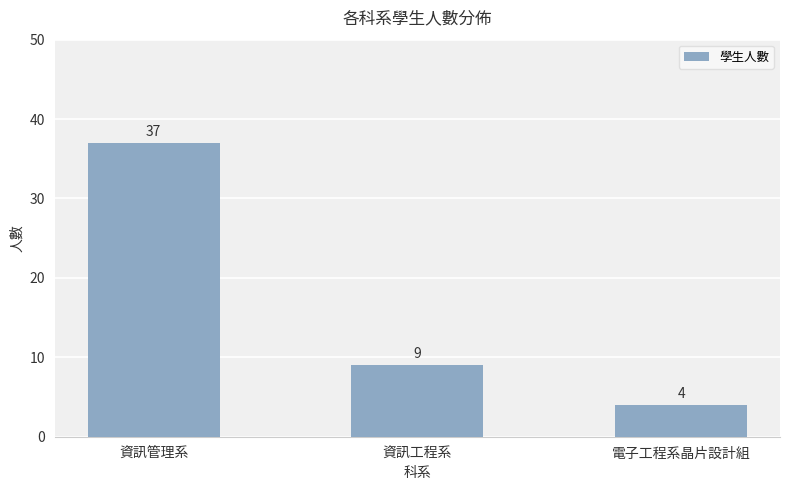

What is the value of the 3rd bar from the left?

4